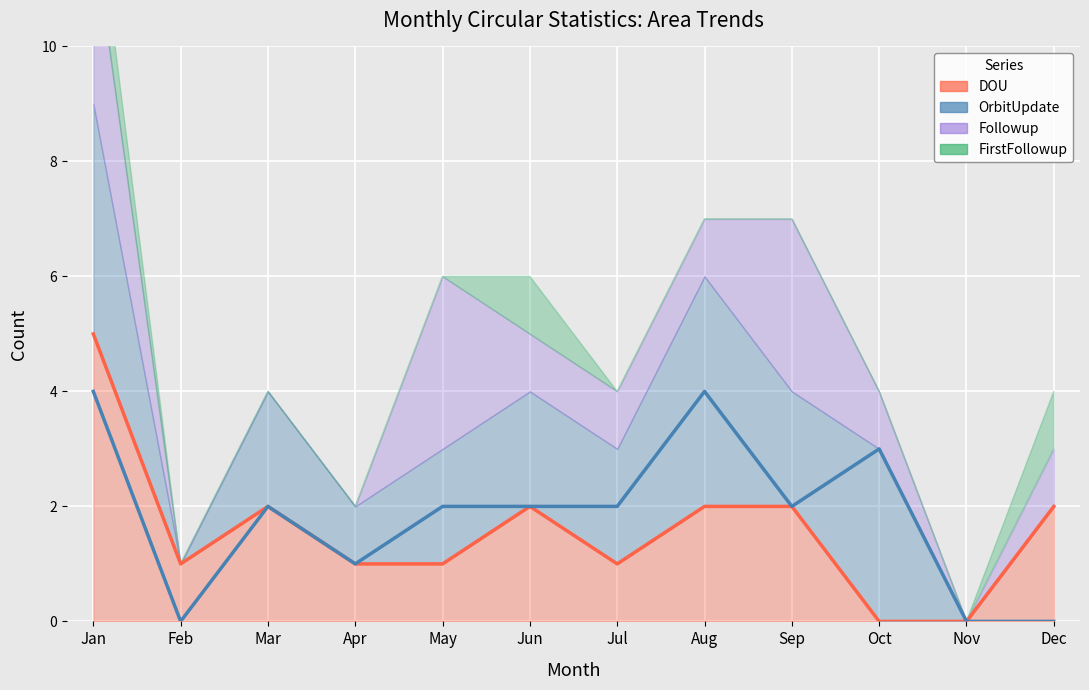

Which series changed the most between May and Jul?

DOU (line)